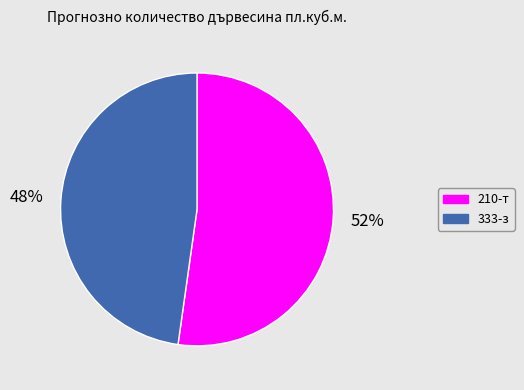

To the nearest percent, what is the difference between the largest and smallest slice percentages?

4%